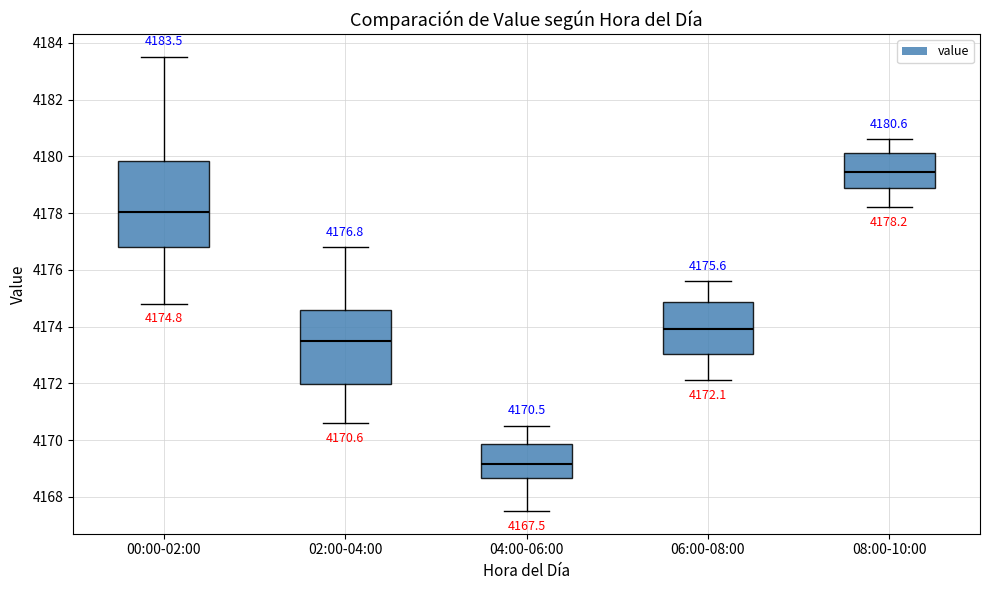

Comparing the boxes themselves (not the whiskers), which one is the tallest?

00:00-02:00